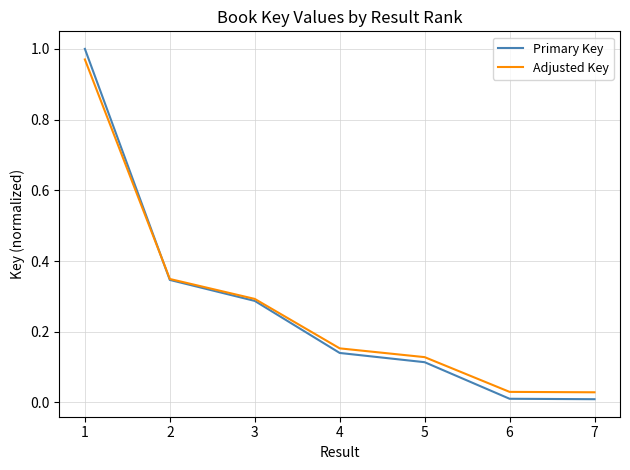

The value of Primary Key at 1 is 0.6. True or false?

False